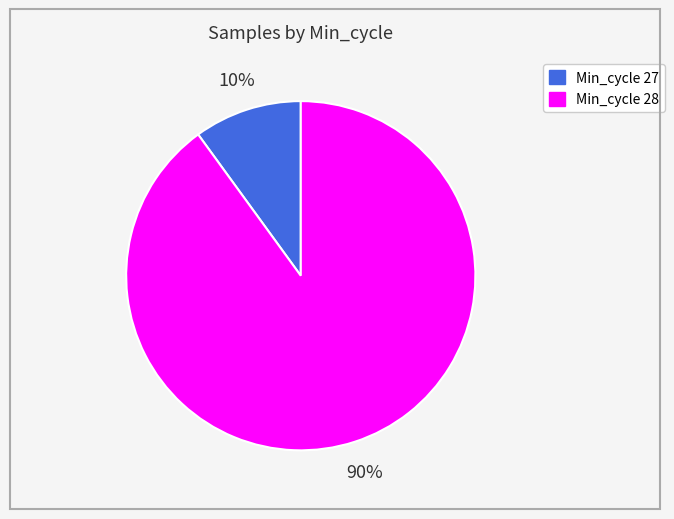

To the nearest percent, what is the average slice percentage?

50%